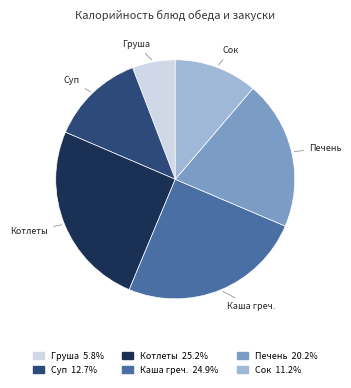

Is there a majority slice in this chart?

No